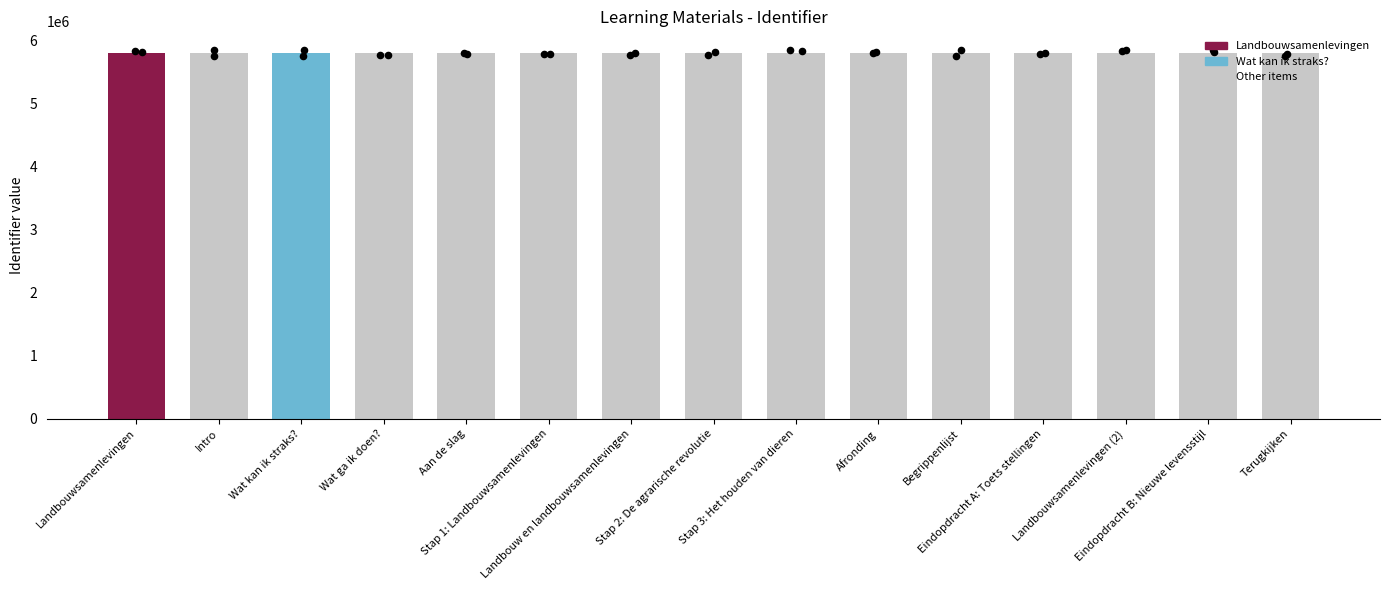

Approximately how many times larger is the value at Stap 3: Het houden van dieren compared to Wat ga ik doen??

1.0